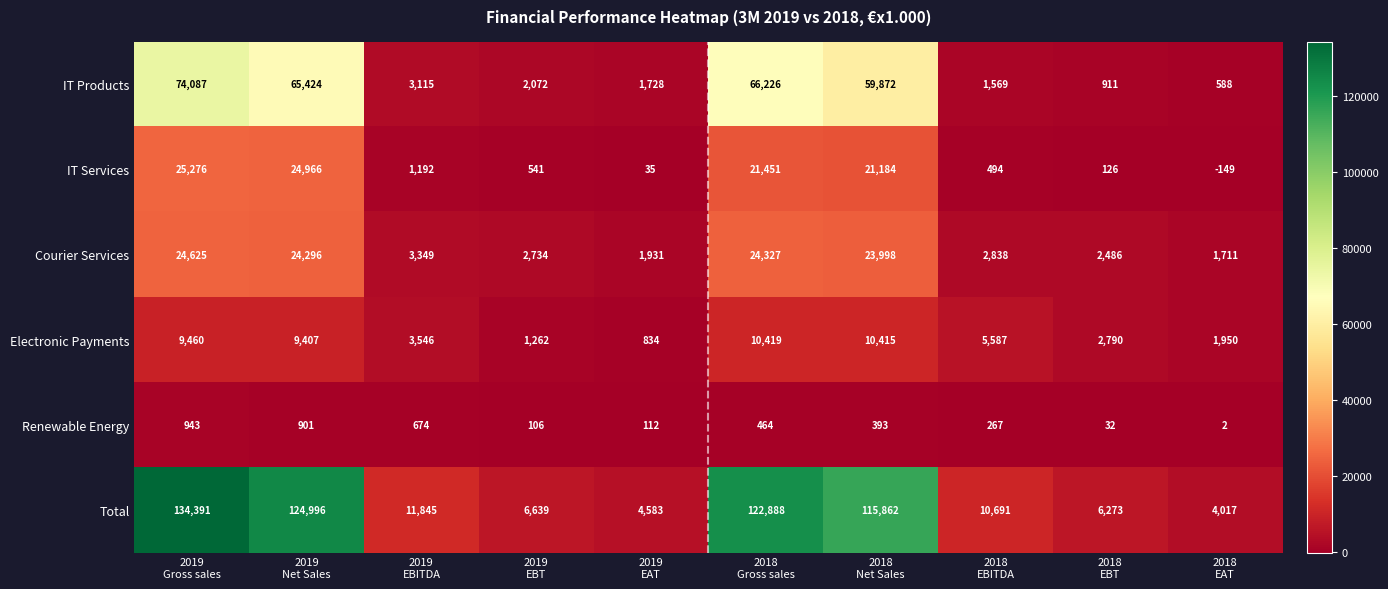

Which series has the largest total across all categories?

Total